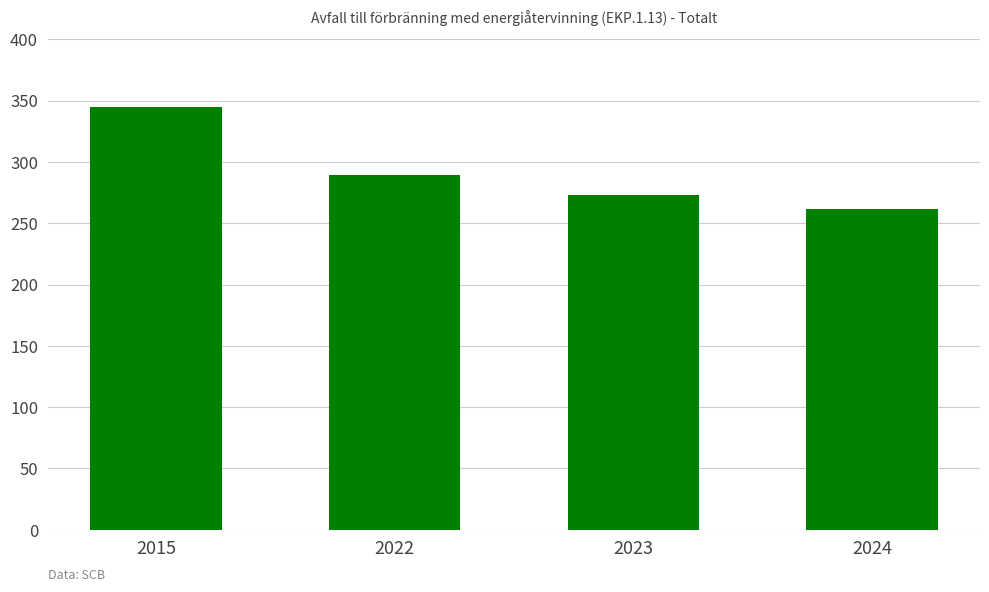

Which has a higher value, 2015 or 2023?

2015